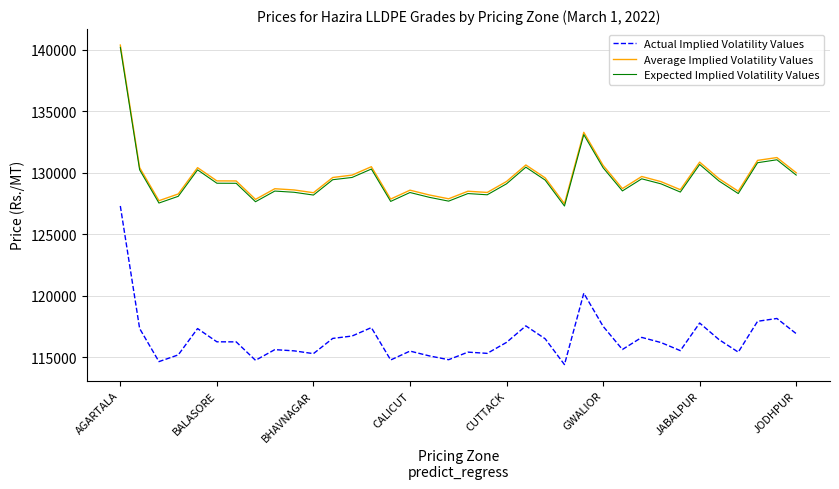

True or false: Average Implied Volatility Values and Actual Implied Volatility Values intersect in this chart.

False